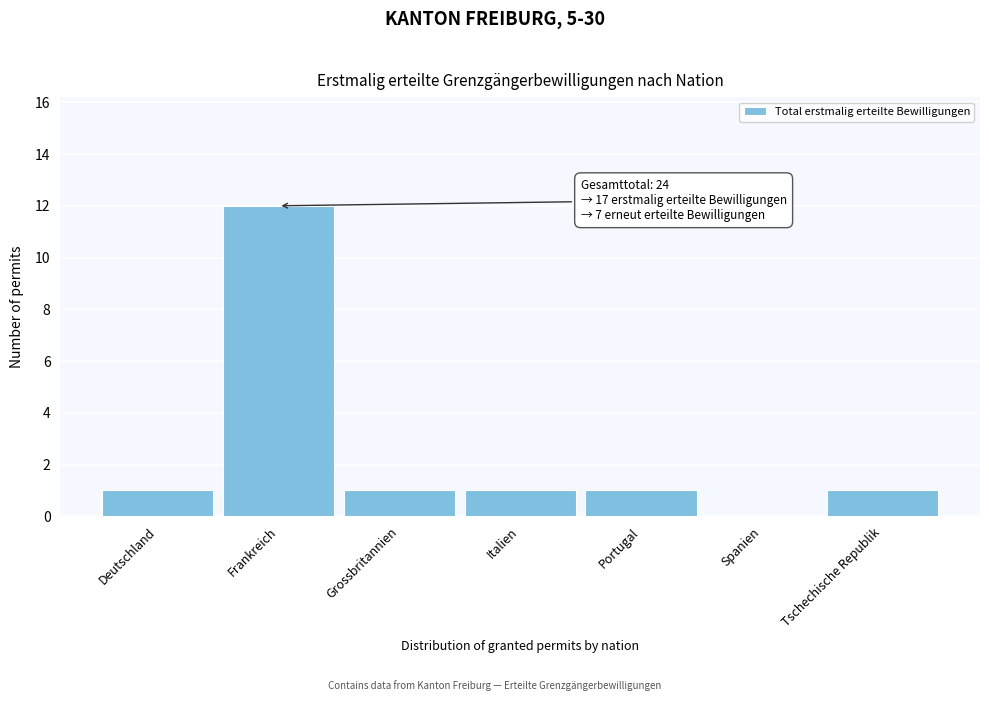

Reading right to left, transcribe all the data shown in this chart.

Tschechische Republik=1	Spanien=0	Portugal=1	Italien=1	Grossbritannien=1	Frankreich=12	Deutschland=1